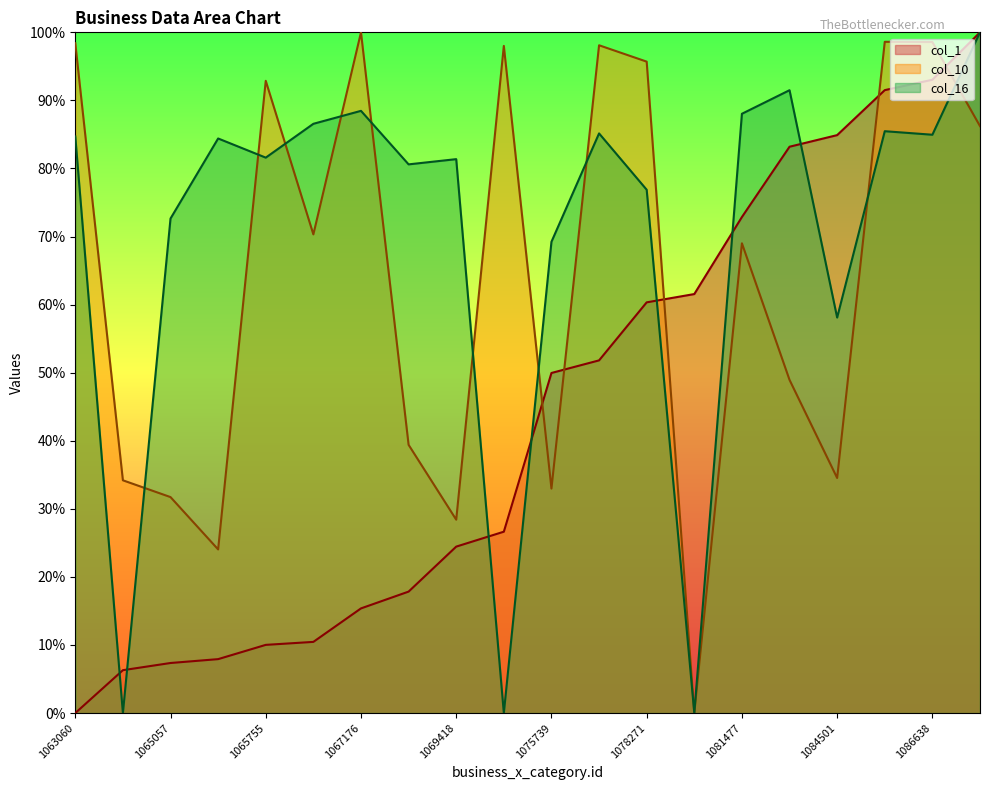

What is the value of the col_16 point at the 1st from the left?

84.7